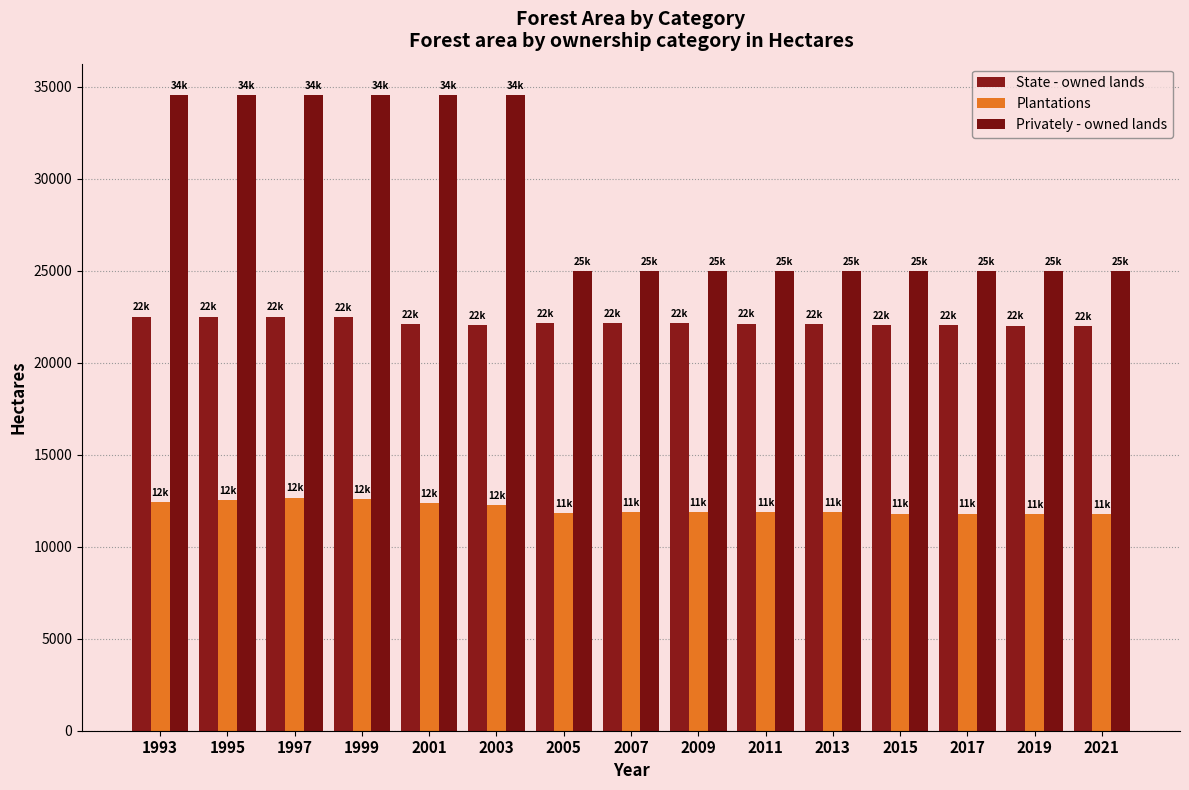

What is the value of the State - owned lands bar at the 9th from the left?

22159